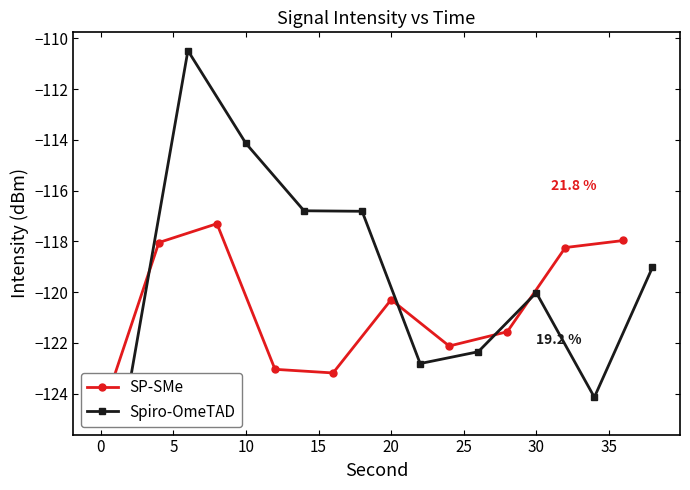

Reading left to right, extract all data points from this chart.

SP-SMe: -124.9	-118.0	-117.3	-123.0	-123.2	-120.3	-122.1	-121.6	-118.2	-118.0
Spiro-OmeTAD: -123.6	-110.5	-114.1	-116.8	-116.8	-122.8	-122.4	-120.0	-124.1	-119.0